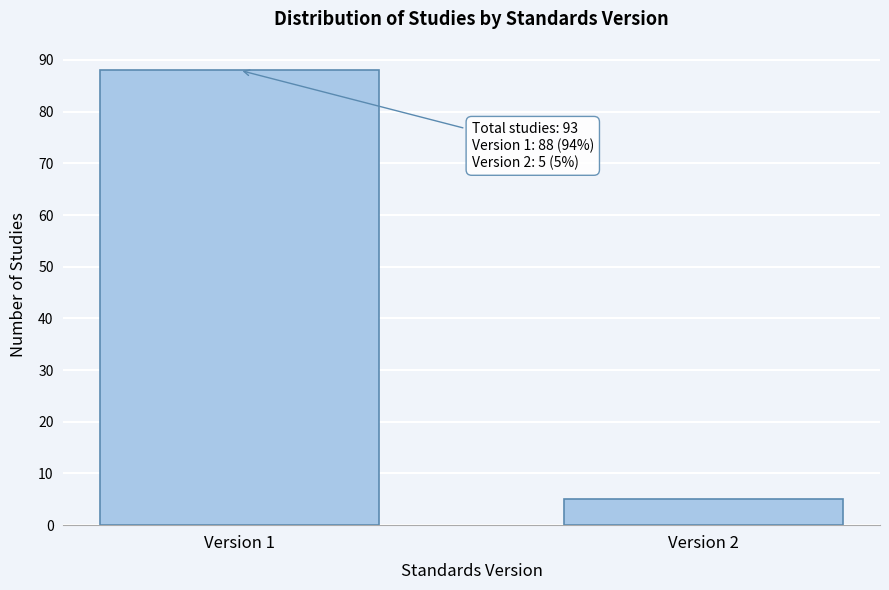

Reading left to right, what are all the values shown in this chart?

Version 1=88	Version 2=5